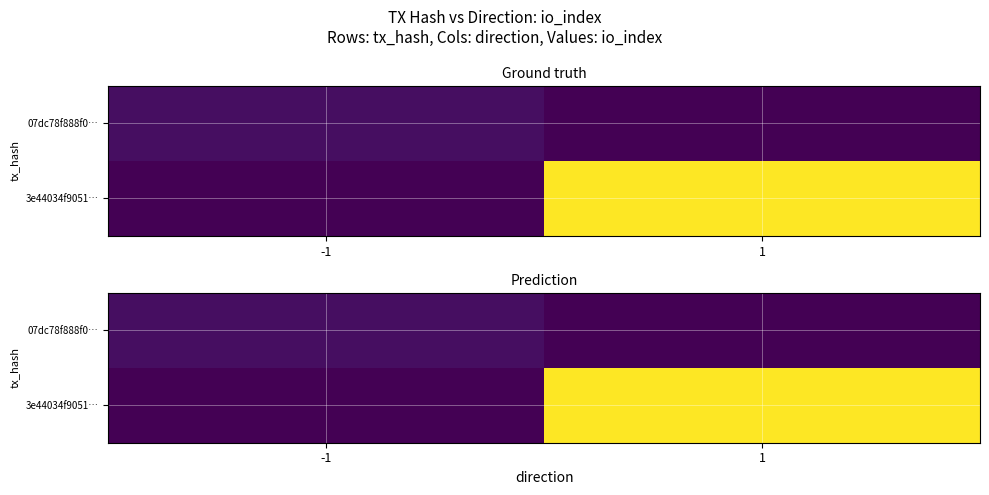

List the labels in order of 07dc78f888f0… value, smallest first.

1, -1